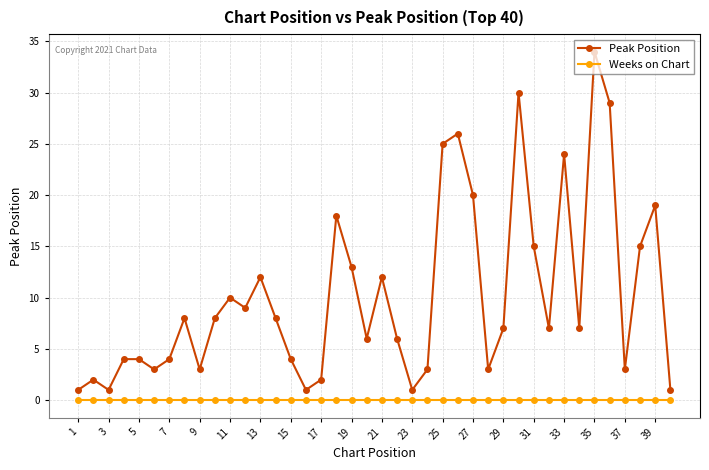

What is the maximum value shown in the chart?

34